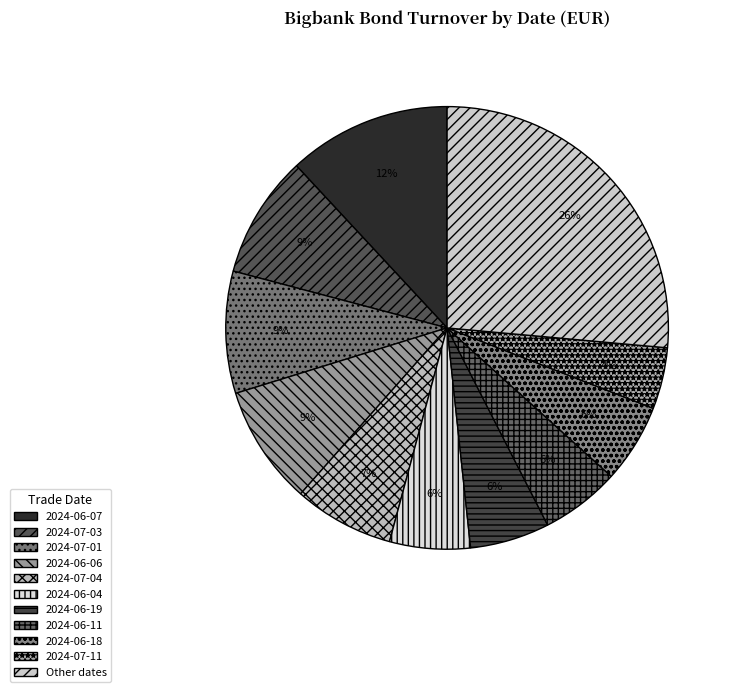

How many slices are in this pie chart?

11